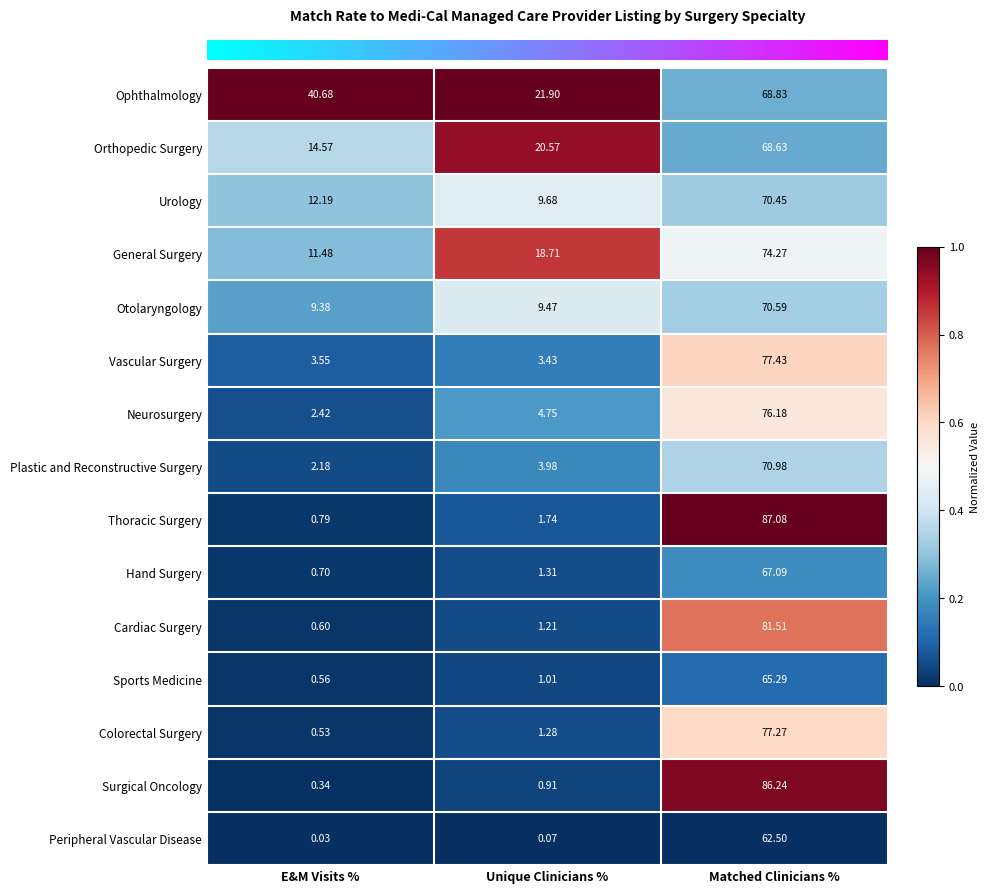

Which series changed the most between E&M Visits % and Unique Clinicians %?

Ophthalmology